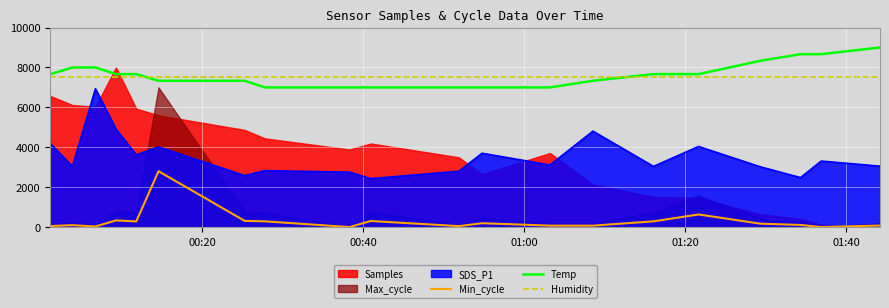

True or false: Humidity and SDS_P1 intersect in this chart.

False